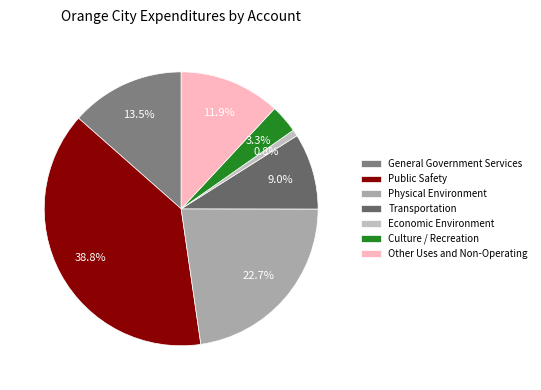

To the nearest percent, what is the difference between the largest and smallest slice percentages?

38%